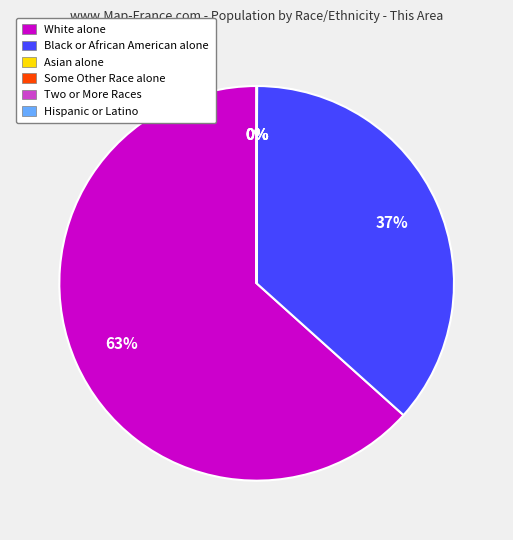

To the nearest percent, what is the average slice percentage?

17%